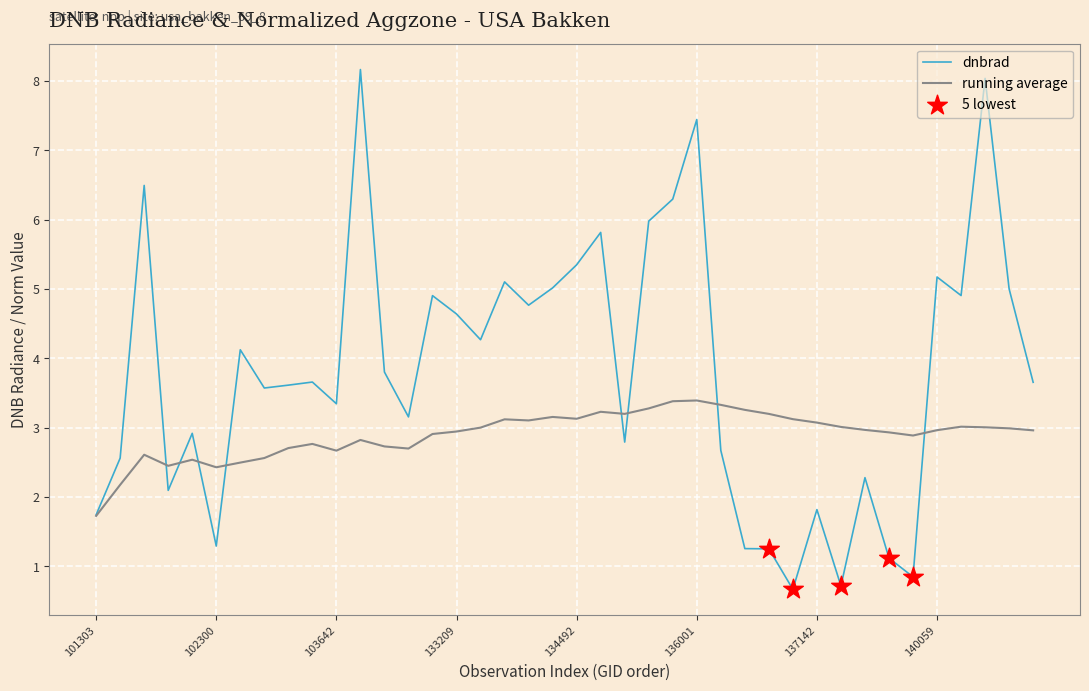

Rank the series by their maximum value, from lowest to highest.

running average, dnbrad